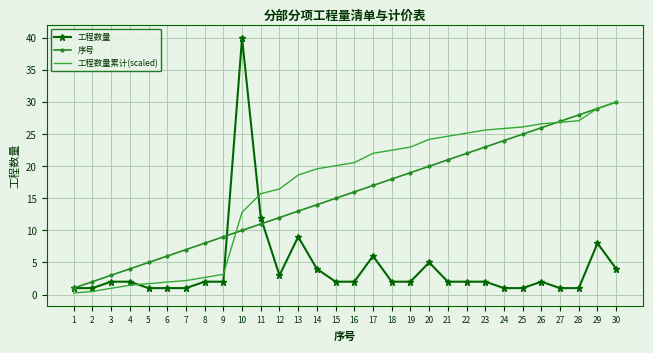

What are all the series names shown in the legend?

工程数量, 序号, 工程数量累计(scaled)